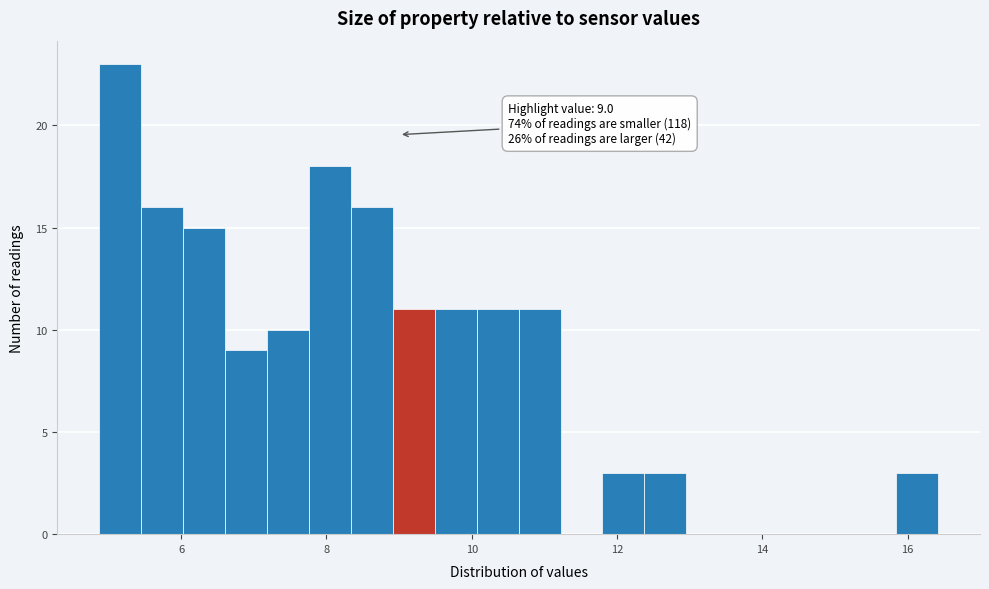

Around what value on the x-axis is the tallest bar? Give the approximate position of its centre, as read against the axis.

5.2